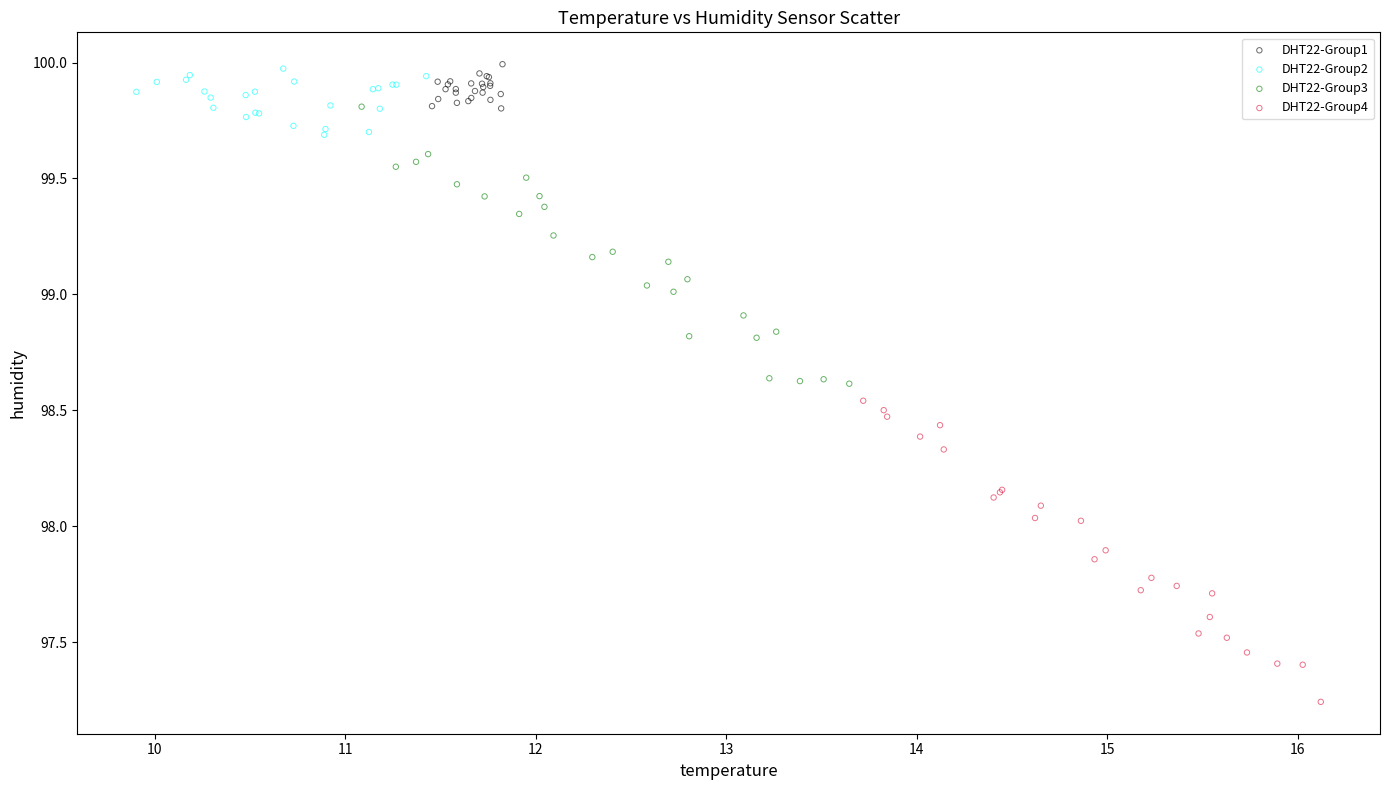

What are all the series names shown in the legend?

DHT22-Group1, DHT22-Group2, DHT22-Group3, DHT22-Group4